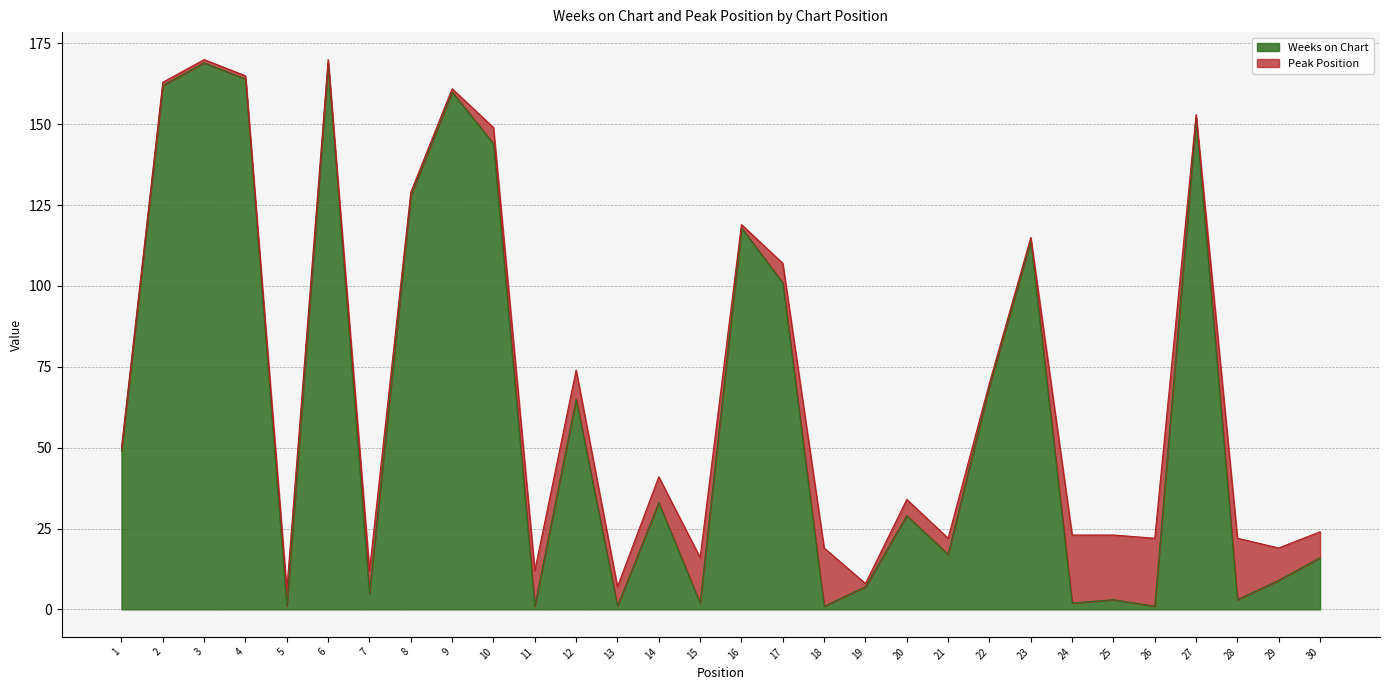

At which category does the data reach its first local valley?

5